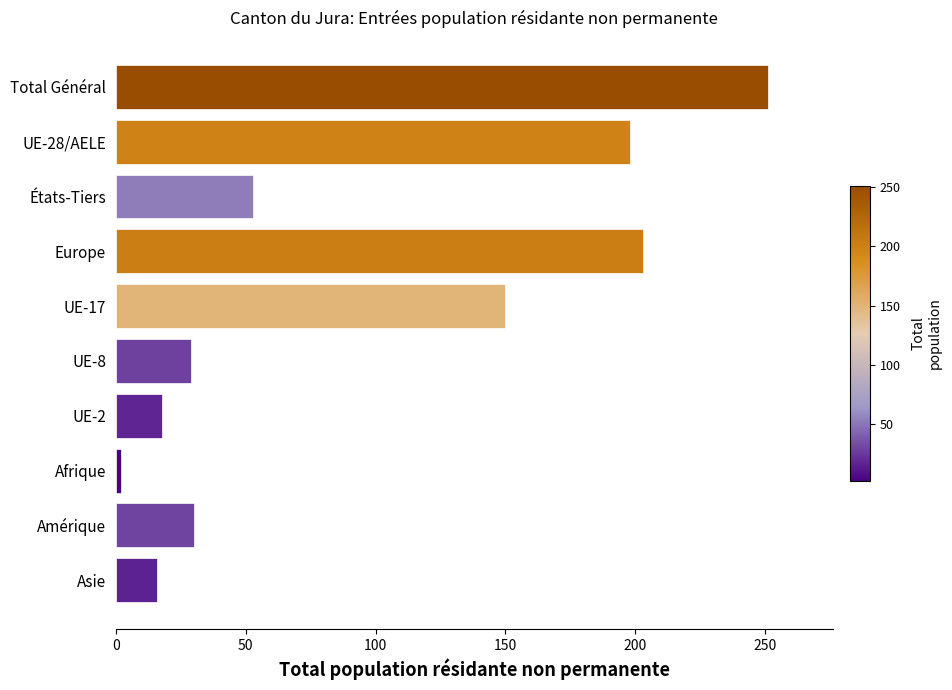

What is the label of the 5th bar from the bottom?

UE-8